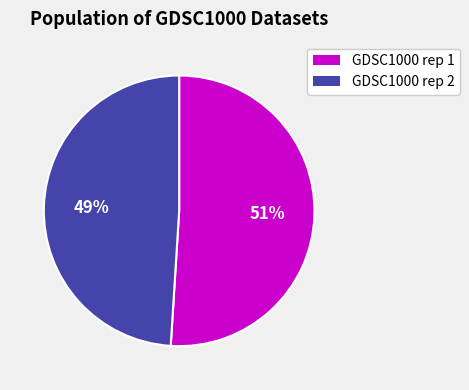

To the nearest percent, what is the difference between the GDSC1000 rep 1 and GDSC1000 rep 2 slice percentages?

2%